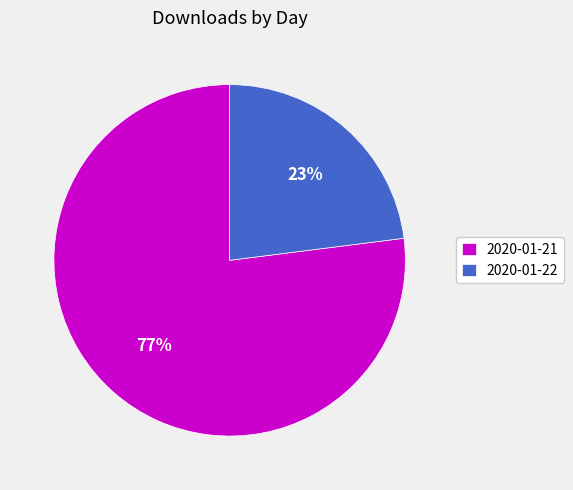

Does 2020-01-22 represent more than half of the total?

No